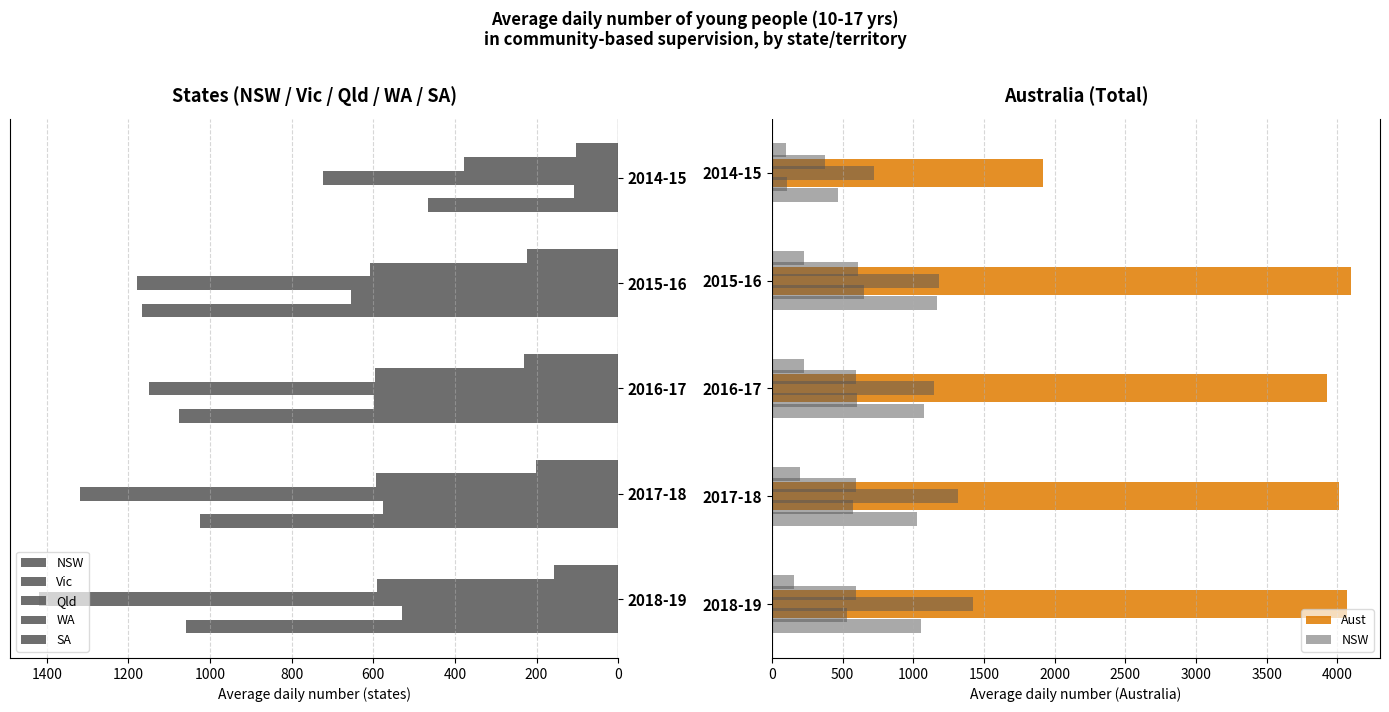

What is the greatest value displayed?

4096